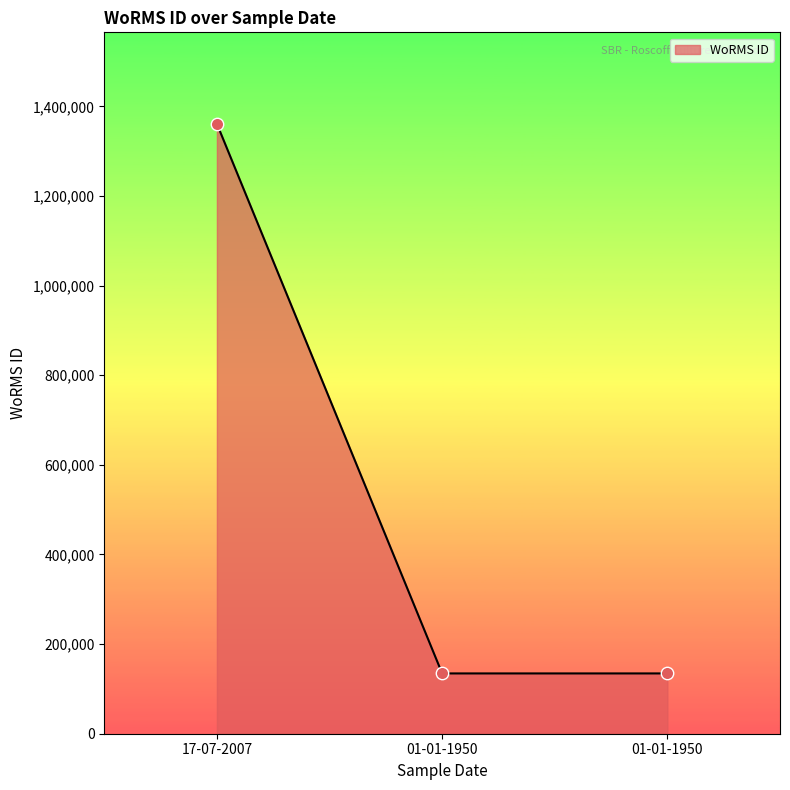

Approximately how many times larger is the value at 01-01-1950 compared to 01-01-1950?

1.0